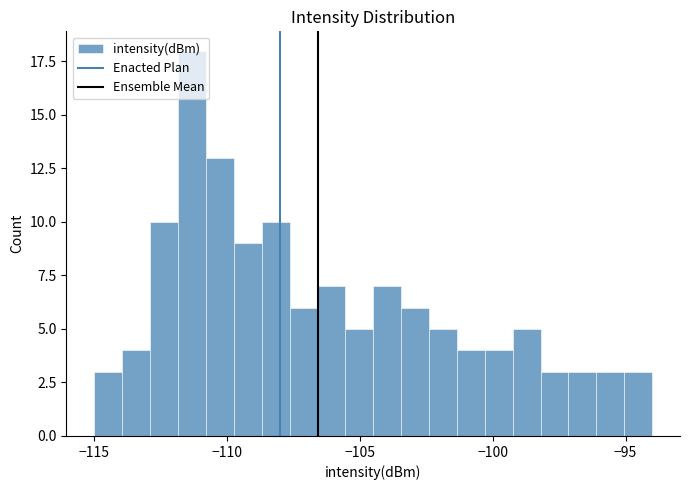

Read against the x-axis, roughly where is the centre of the tallest bar?

-111.5